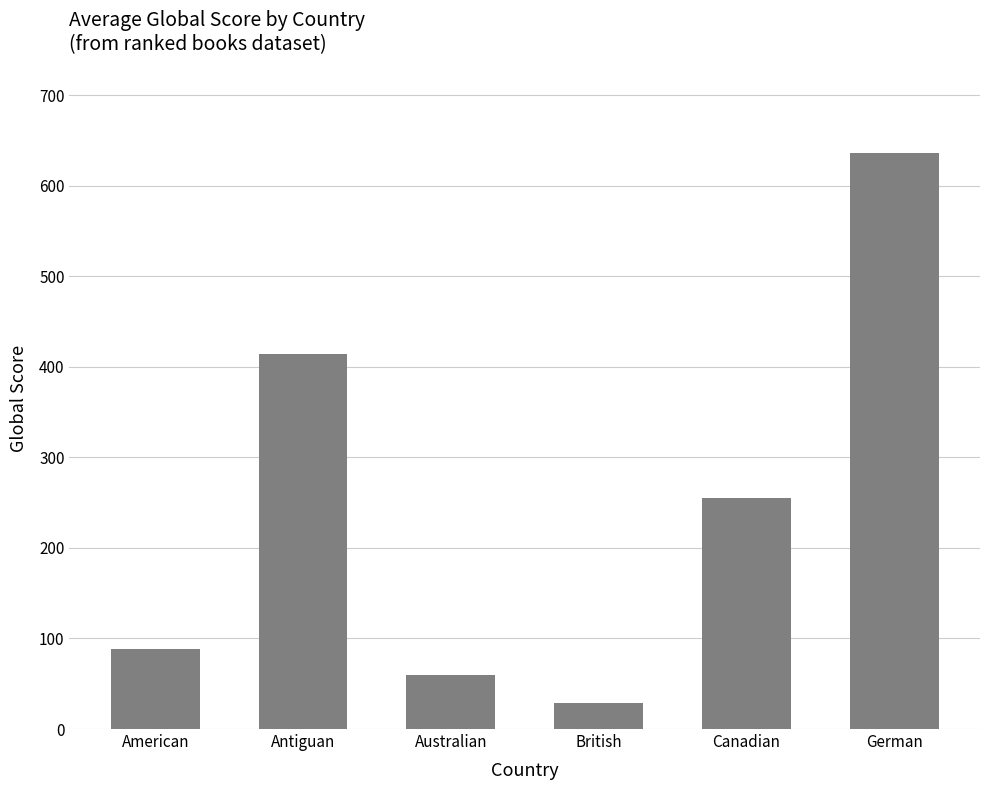

The chart shows a value of 255.5 at Canadian. True or false?

True